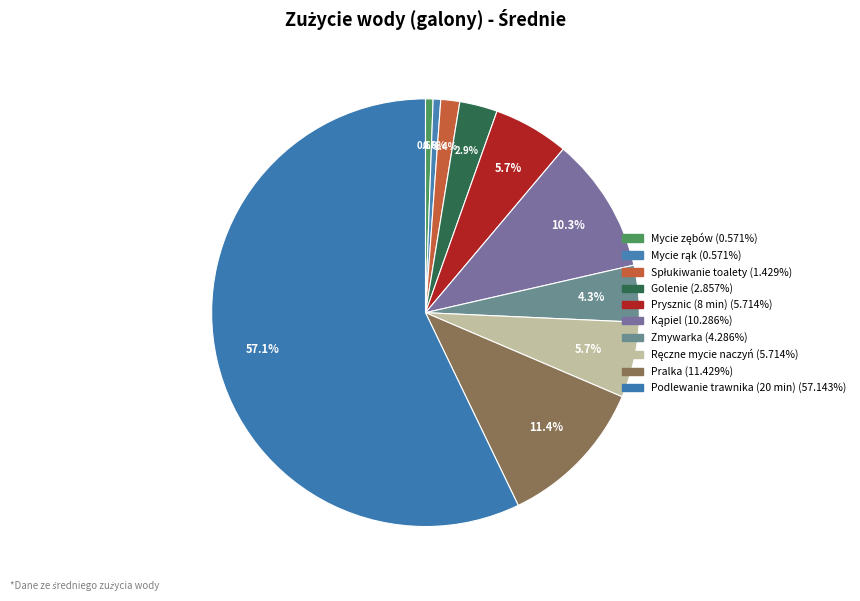

Count the number of slices in the pie.

10